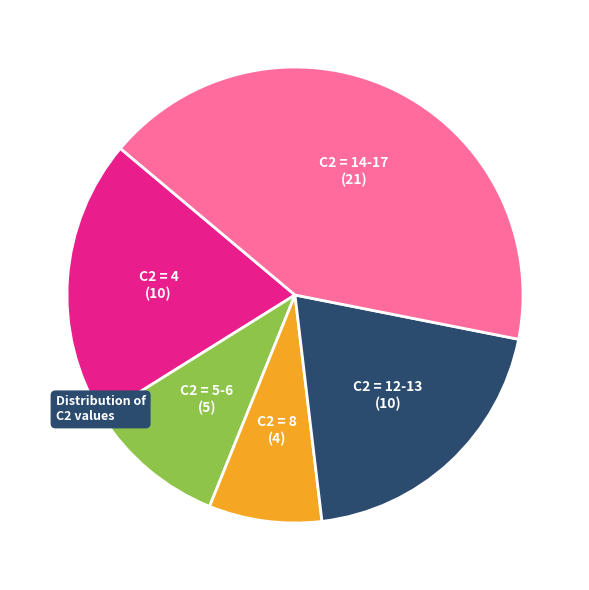

Is there a majority slice in this chart?

No